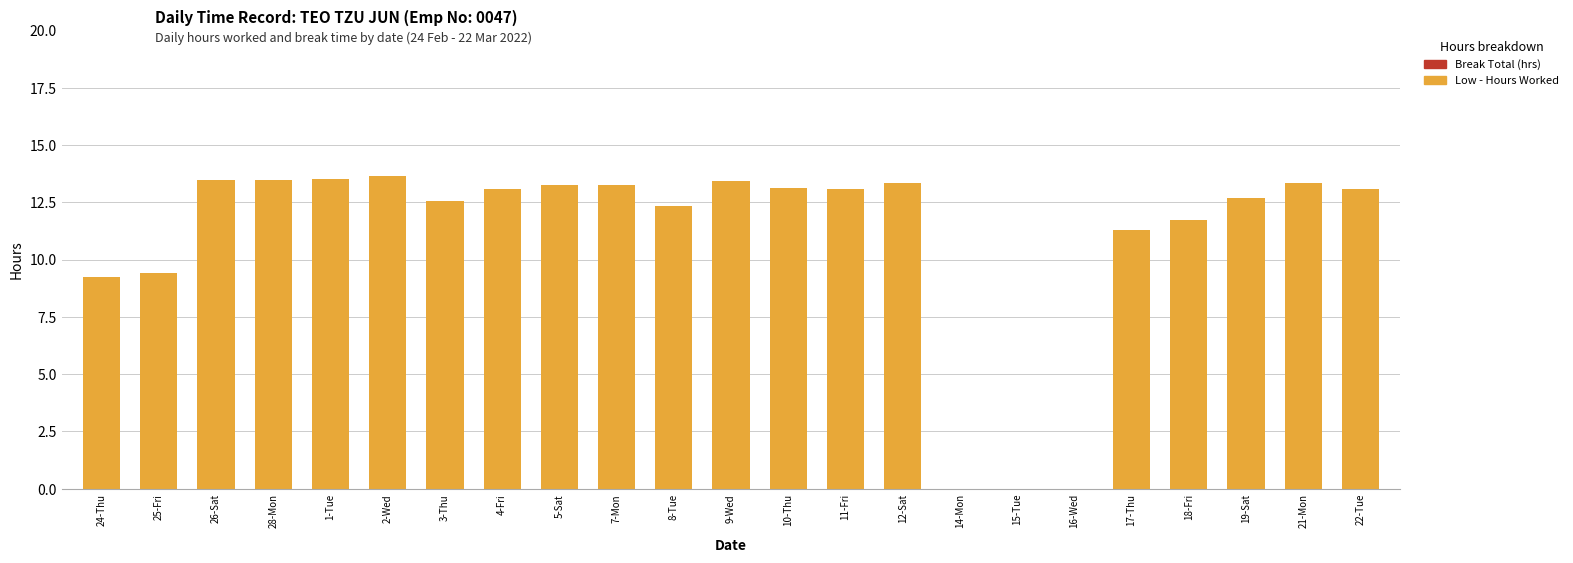

What is the maximum value shown in the chart?

13.7